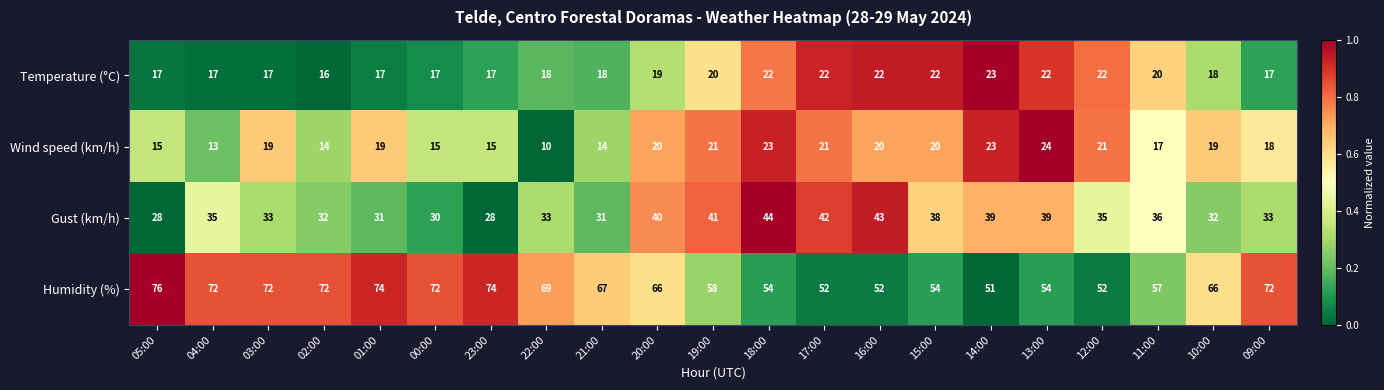

Which series has the widest spread of values?

Humidity (%)